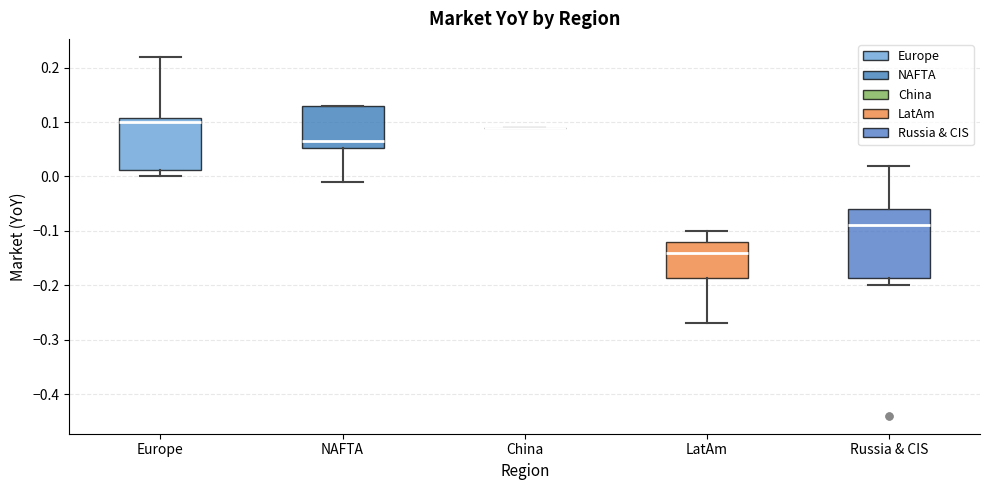

Reading left to right, read every box against the y-axis: the position of its median line, the range the box covers, and the ends of its whiskers. The values are not printed on the chart, so give them approximately, as read against the axis.

Europe: median 0.10, box 0.01 to 0.11, whiskers 0.00 to 0.22
NAFTA: median 0.07, box 0.05 to 0.13, whiskers -0.01 to 0.13
China: box collapsed to a line at 0.09, whiskers 0.09 to 0.09
LatAm: median -0.14, box -0.19 to -0.12, whiskers -0.27 to -0.10
Russia & CIS: median -0.09, box -0.19 to -0.06, whiskers -0.20 to 0.02